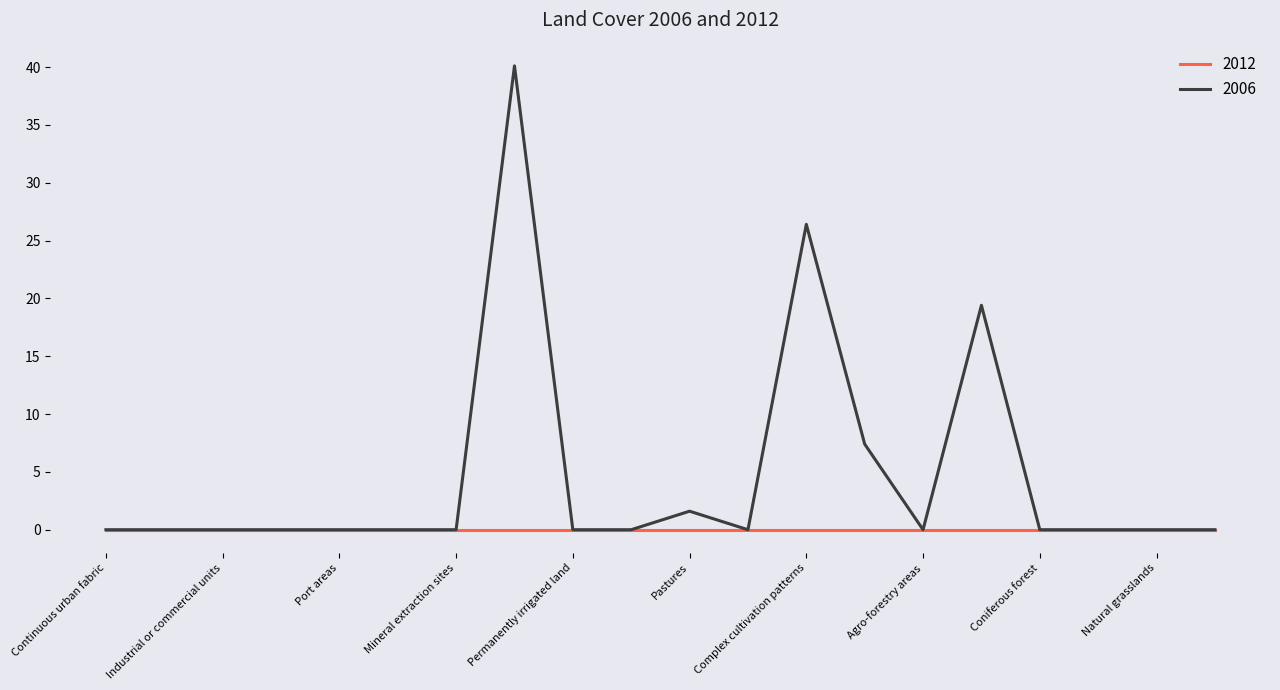

What is the maximum value shown in the chart?

40.1